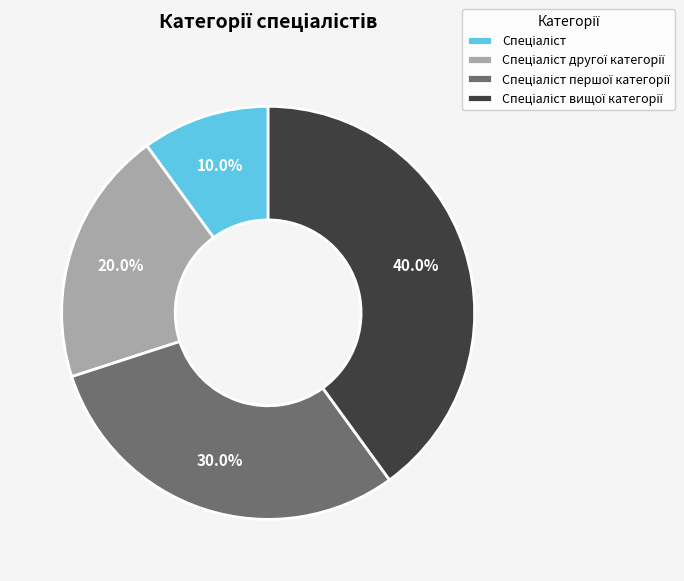

Is there a majority slice in this chart?

No